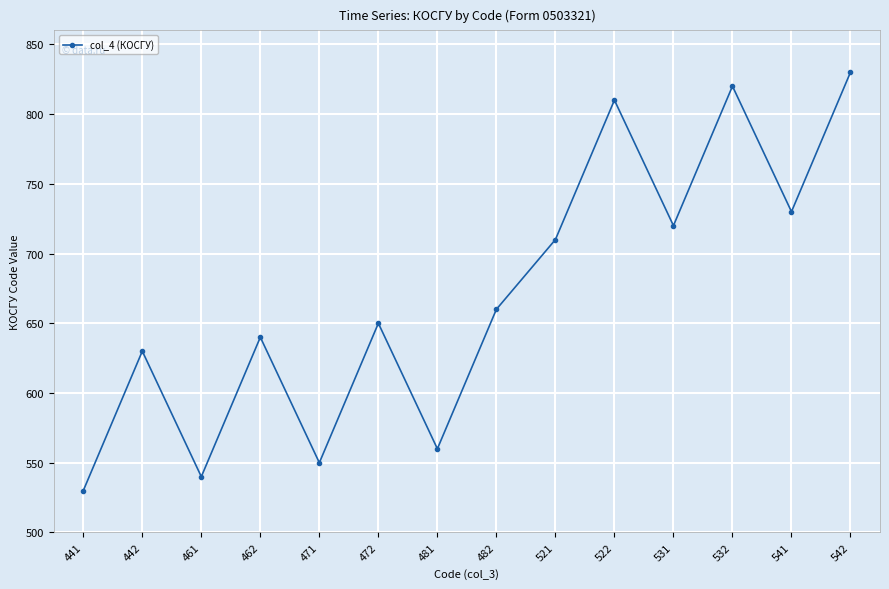

What is the change in value from 472 to 541?

+80